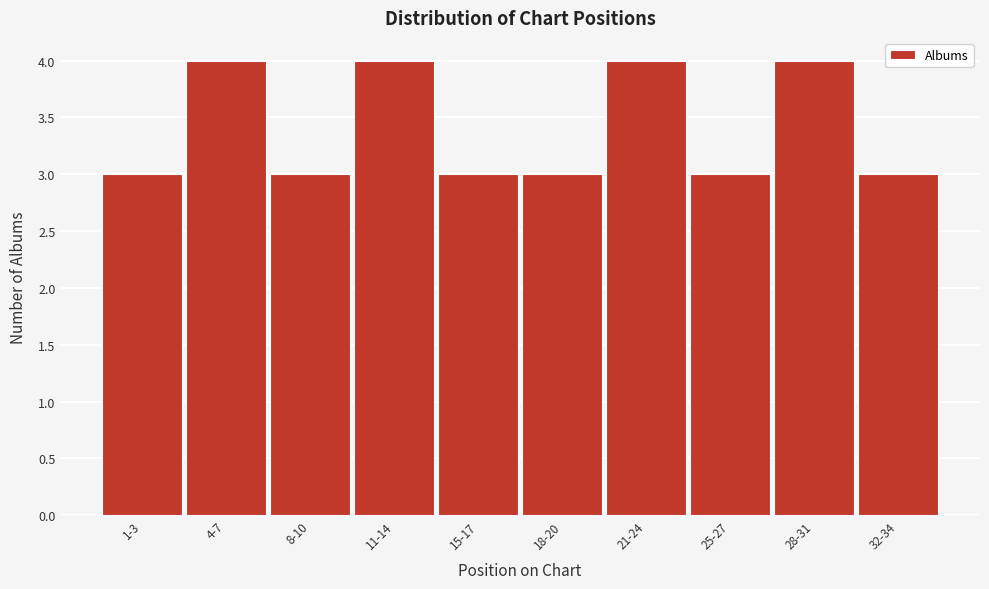

Reading right to left, extract all data points from this chart.

32-34=3	28-31=4	25-27=3	21-24=4	18-20=3	15-17=3	11-14=4	8-10=3	4-7=4	1-3=3